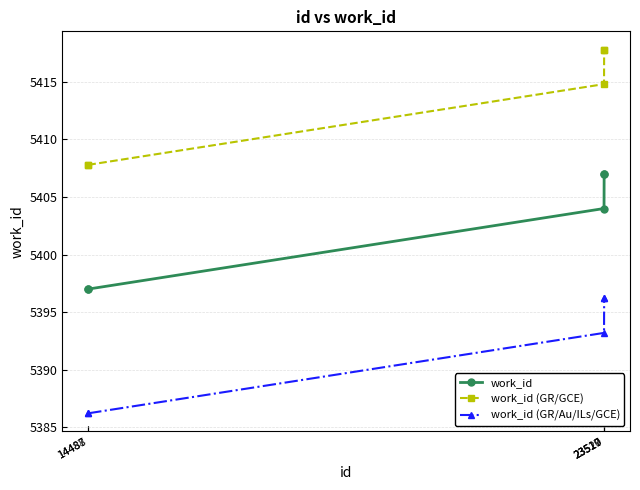

True or false: work_id (GR/GCE) has more than 1 points higher than both neighbors.

False